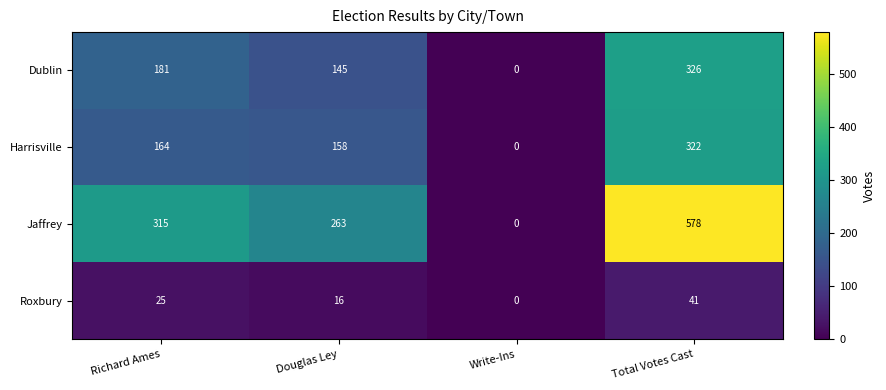

What is the total value across all series at Richard Ames?

685